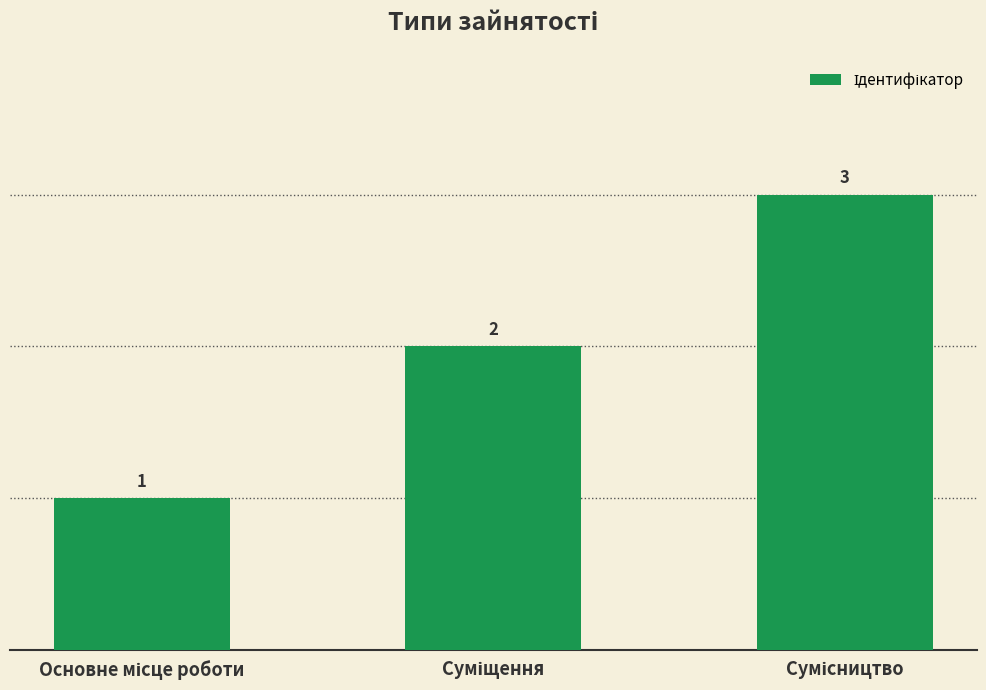

What is the value of the 2nd bar from the left?

2